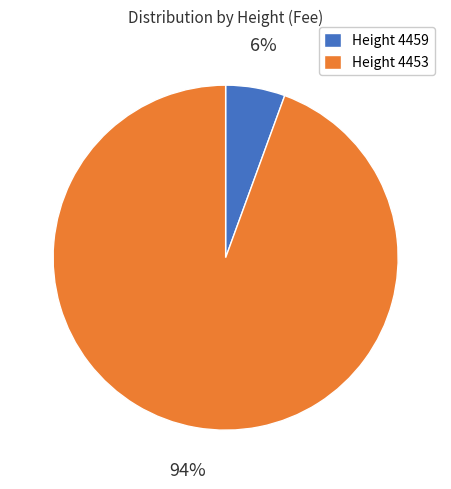

Count the number of slices in the pie.

2